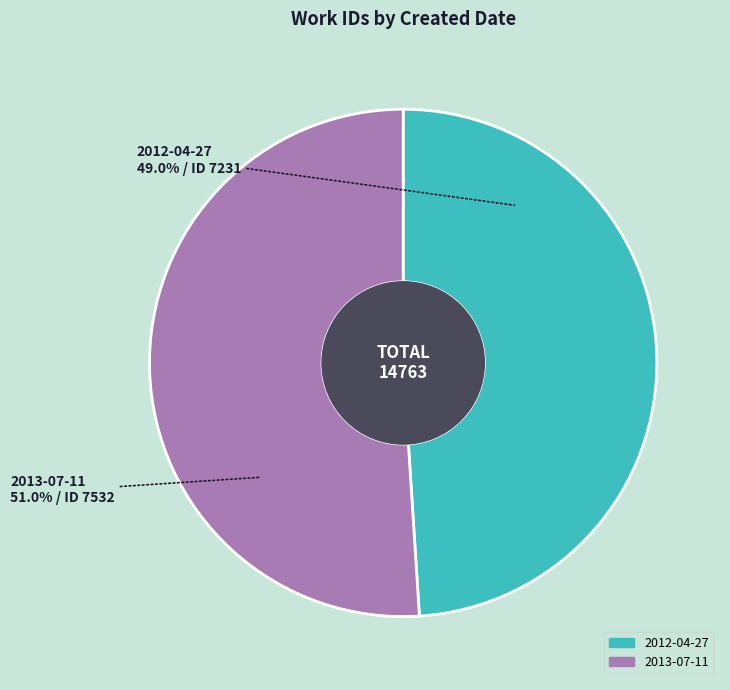

The 2013-07-11 slice represents 56% of the pie. True or false?

False